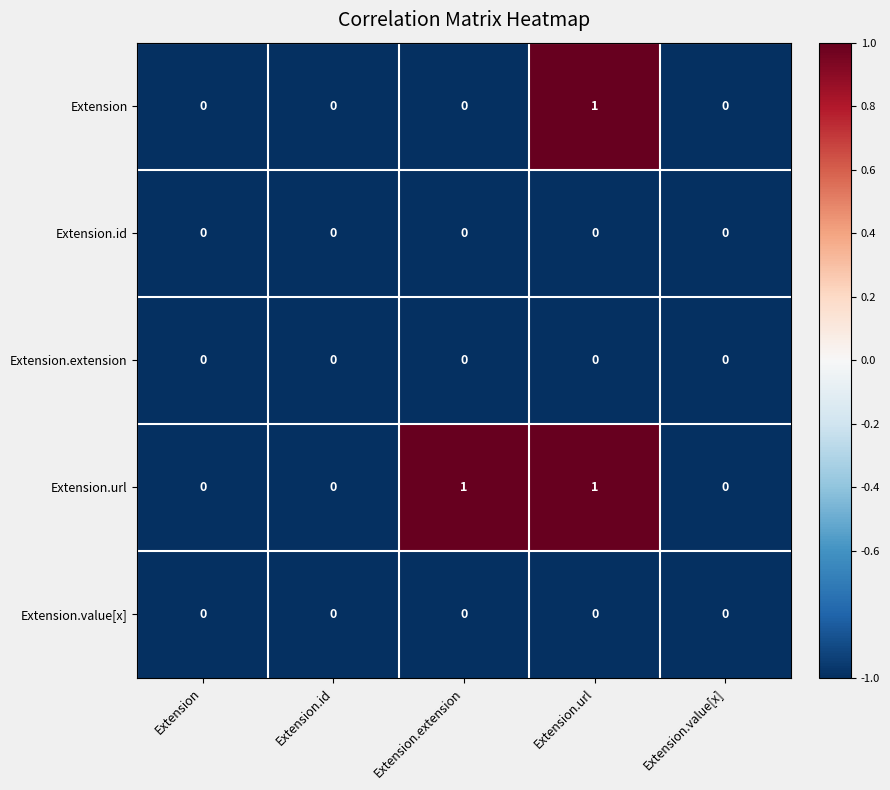

At which label does Extension reach its peak?

Extension.url